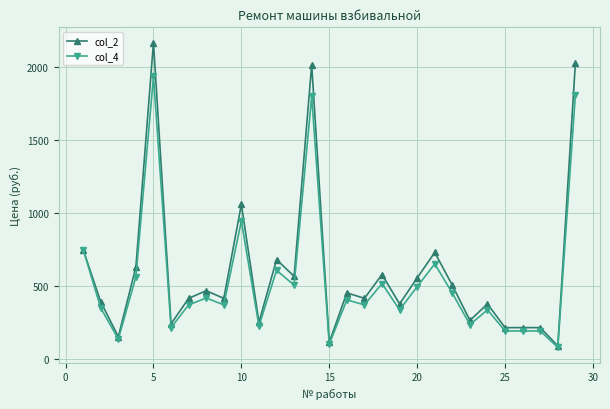

What is the difference between the second highest and second lowest values in the col_4 series?

1709.0